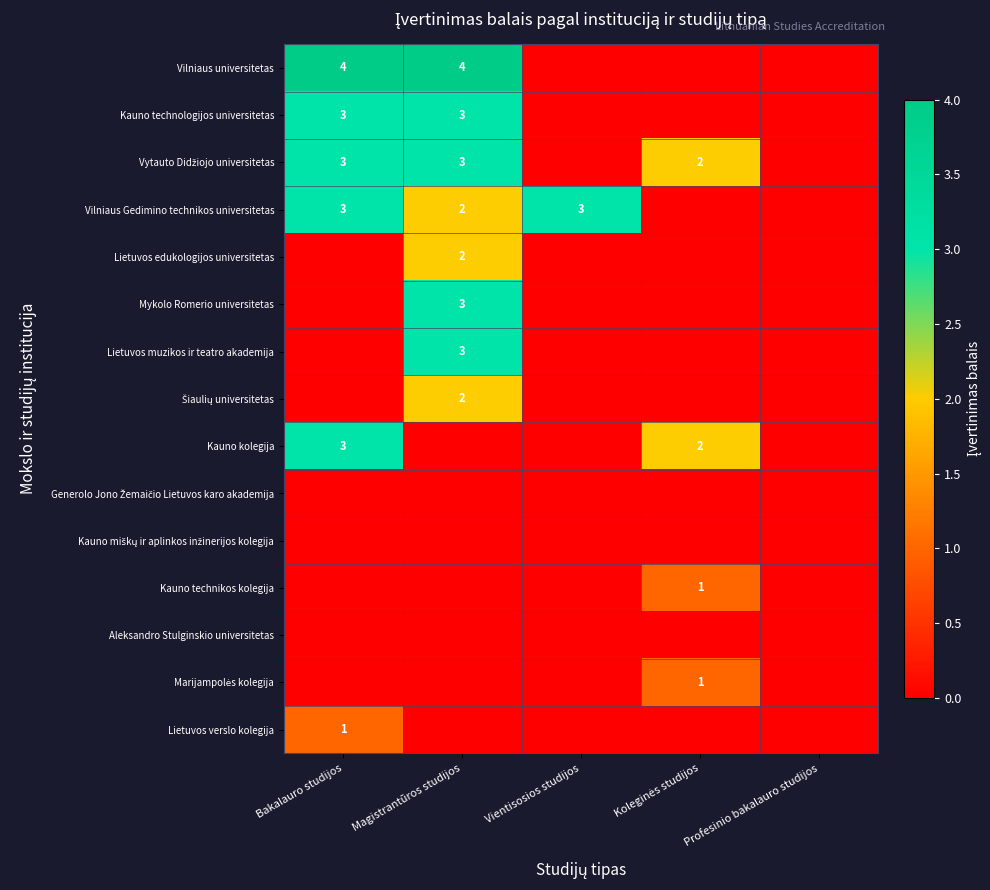

The Vilniaus Gedimino technikos universitetas series shows 2 at Magistrantūros studijos. True or false?

True